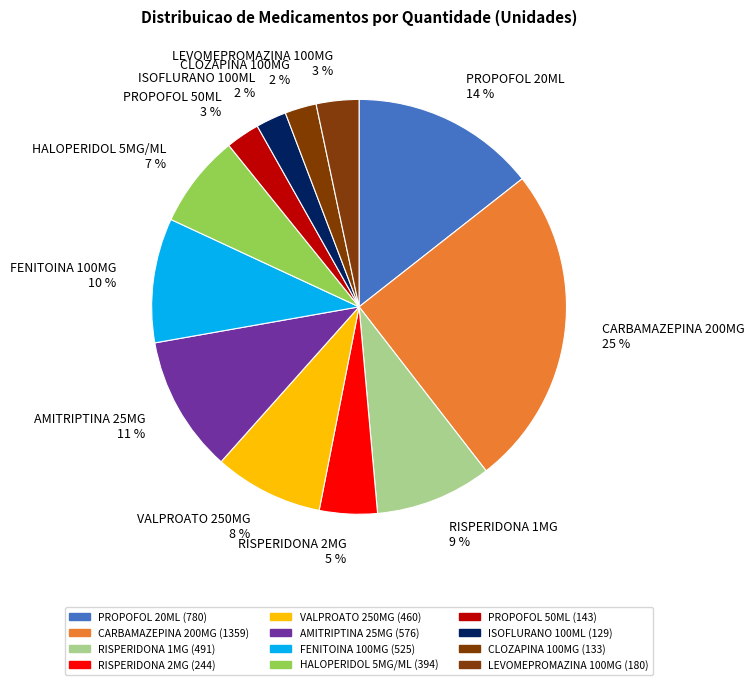

What is the ratio of the value at CLOZAPINA 100MG 2 % to the value at HALOPERIDOL 5MG/ML 7 %?

0.3